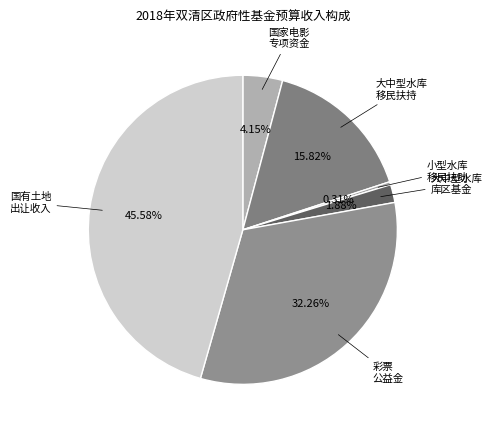

What is the smallest slice in the pie chart?

小型水库移民扶助基金收入